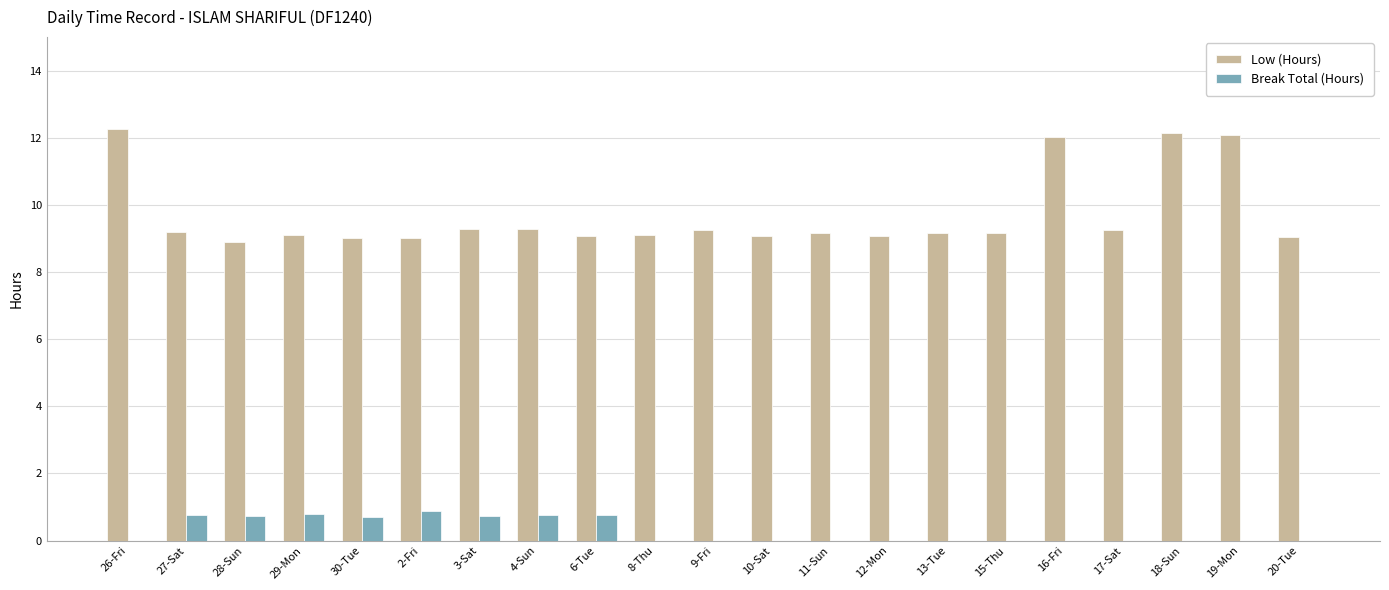

Which series has the widest spread of values?

Low (Hours)